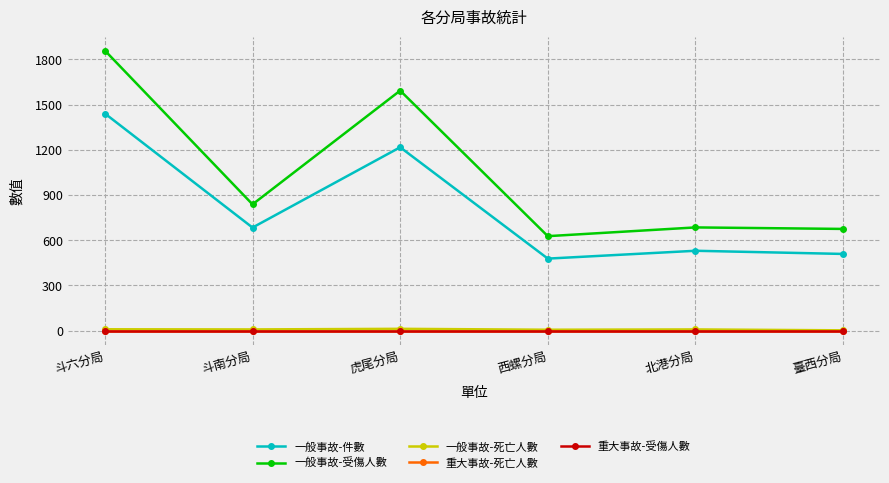

What is the spread (max minus min) of values at 北港分局?

685